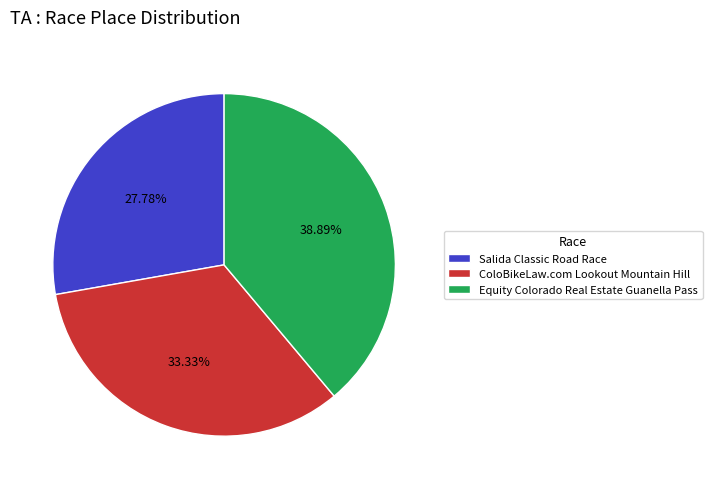

Between ColoBikeLaw.com Lookout Mountain Hill and Salida Classic Road Race, which is larger?

ColoBikeLaw.com Lookout Mountain Hill